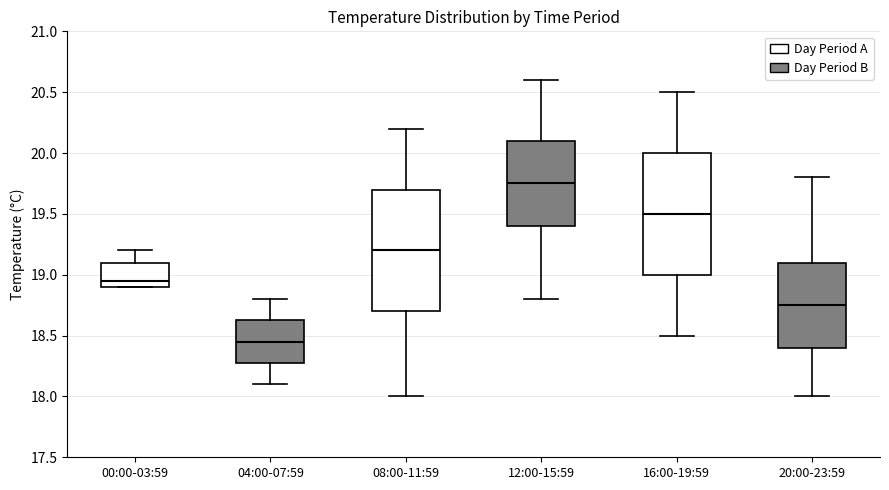

Reading left to right, read every box against the y-axis: the position of its median line, the range the box covers, and the ends of its whiskers. The values are not printed on the chart, so give them approximately, as read against the axis.

00:00-03:59: median 18.95, box 18.90 to 19.10, whiskers 18.90 to 19.20
04:00-07:59: median 18.45, box 18.30 to 18.65, whiskers 18.10 to 18.80
08:00-11:59: median 19.20, box 18.70 to 19.70, whiskers 18.00 to 20.20
12:00-15:59: median 19.75, box 19.40 to 20.10, whiskers 18.80 to 20.60
16:00-19:59: median 19.50, box 19.00 to 20.00, whiskers 18.50 to 20.50
20:00-23:59: median 18.75, box 18.40 to 19.10, whiskers 18.00 to 19.80